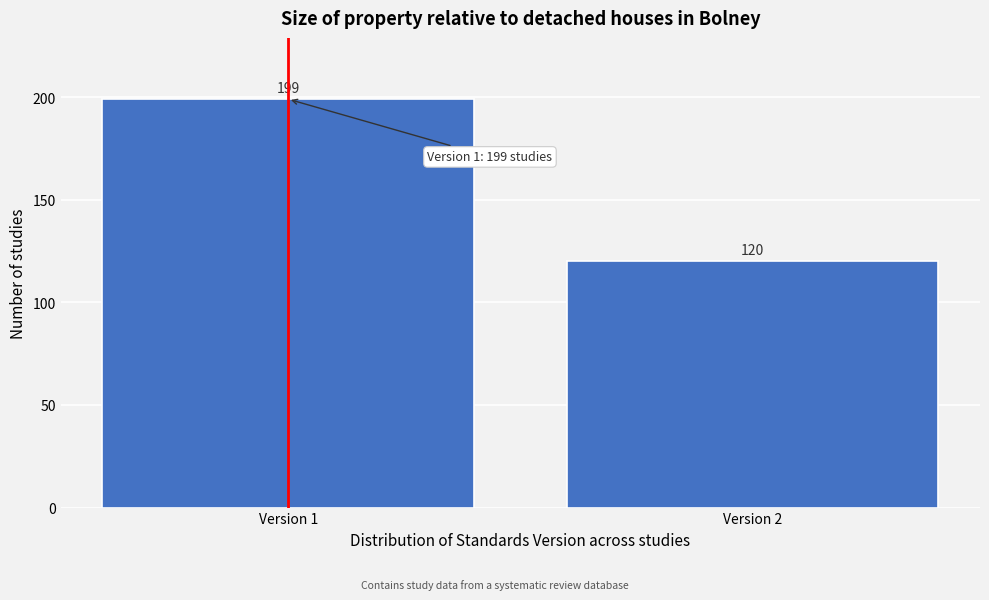

Reading right to left, extract all data points from this chart.

Version 2=120	Version 1=199